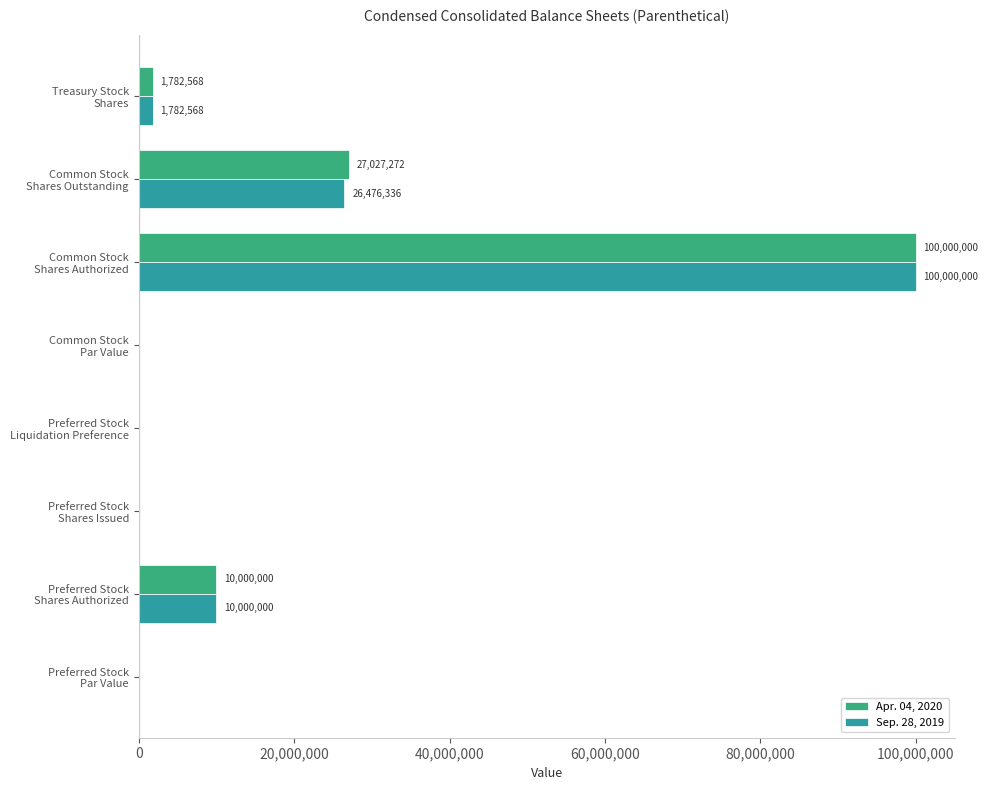

At which label is Apr. 04, 2020 closest to 50000000?

Common Stock
Shares Outstanding